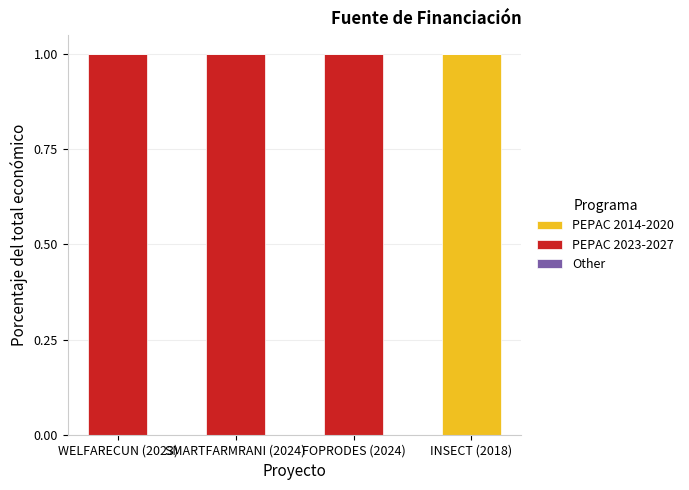

True or false: PEPAC 2014-2020 has a value of 1 at WELFARECUN (2023).

False